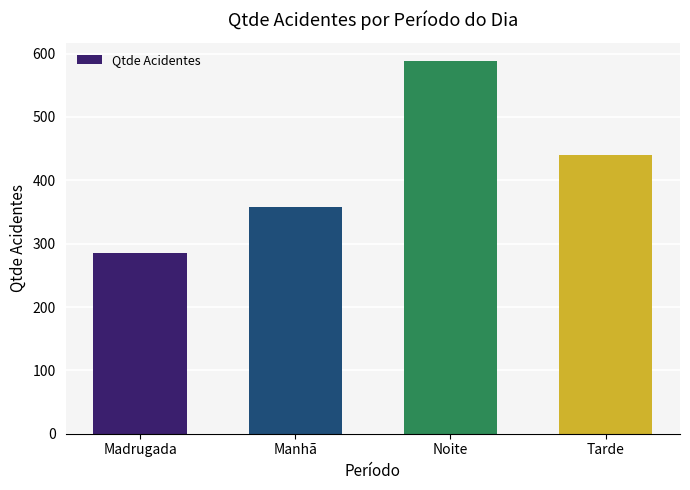

What is the smallest value displayed?

286